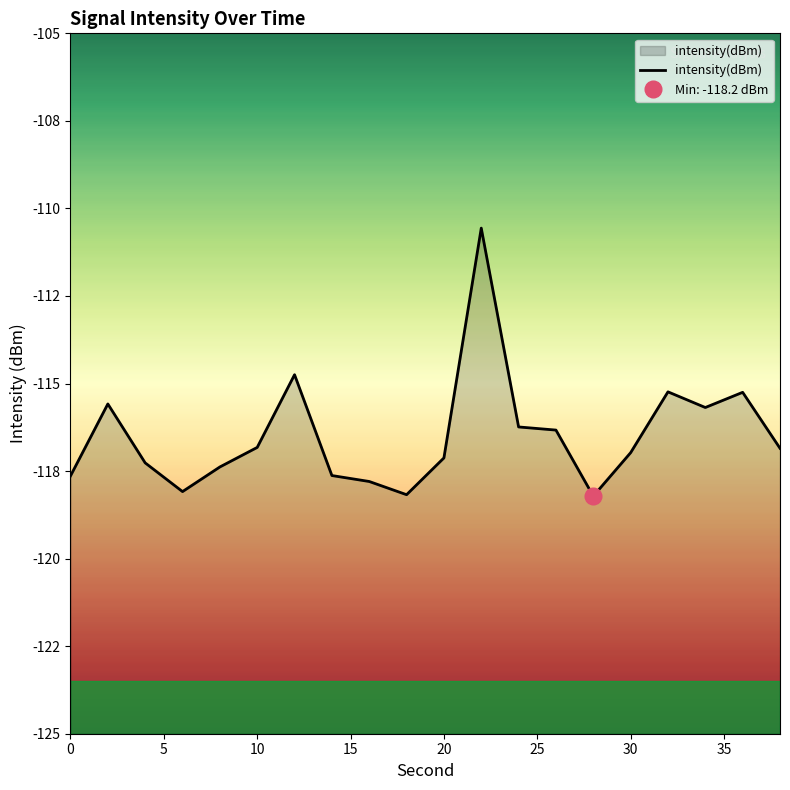

What is the greatest value displayed?

-110.6